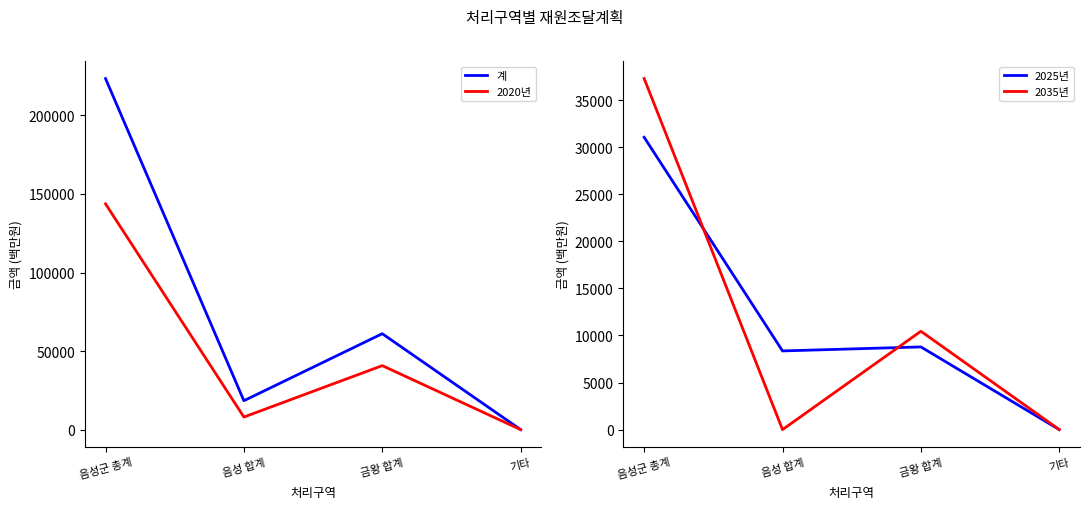

In 계, how many points are higher than both neighbors (excluding endpoints)?

1